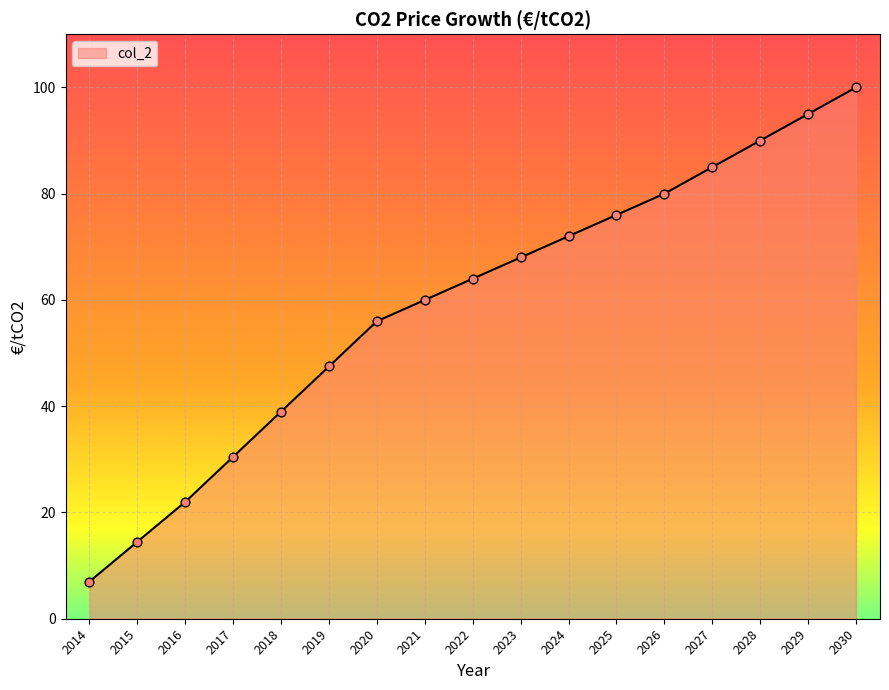

What is the ratio of the value at 2019 to the value at 2030?

0.5